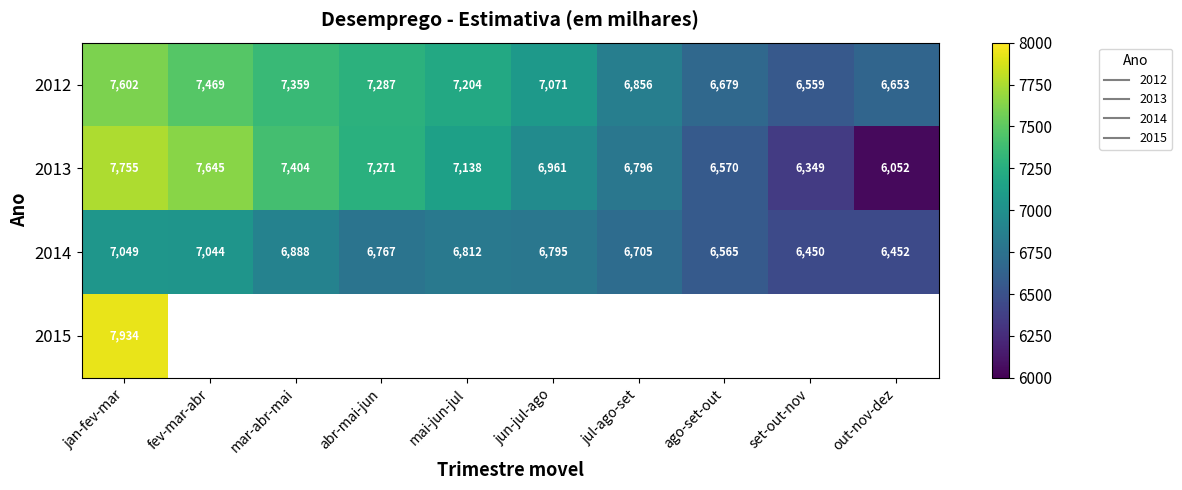

Which label corresponds to the smallest value in the chart?

out-nov-dez